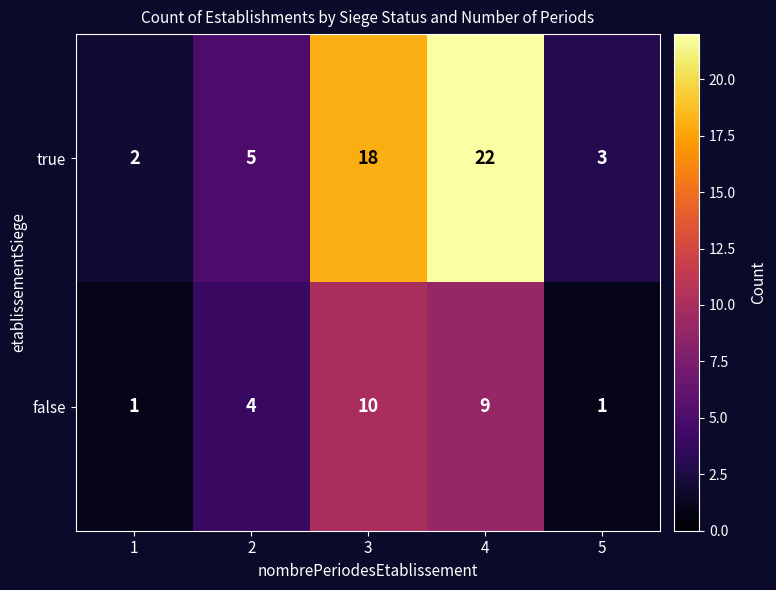

What is the difference between the maximum and minimum values in the false series?

9